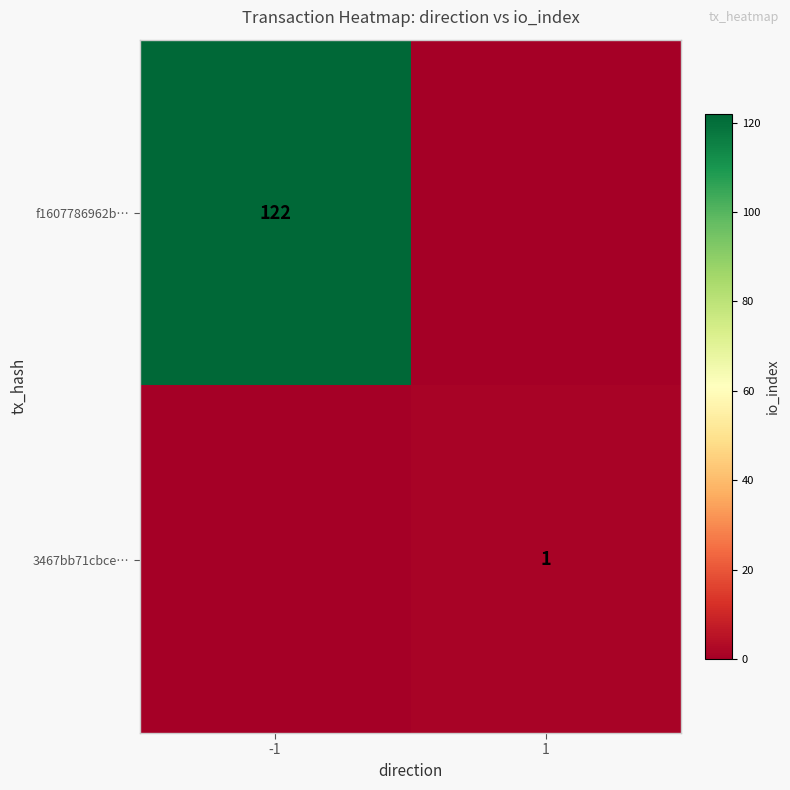

Is it true that 3467bb71cbce… equals 2 at 1?

False